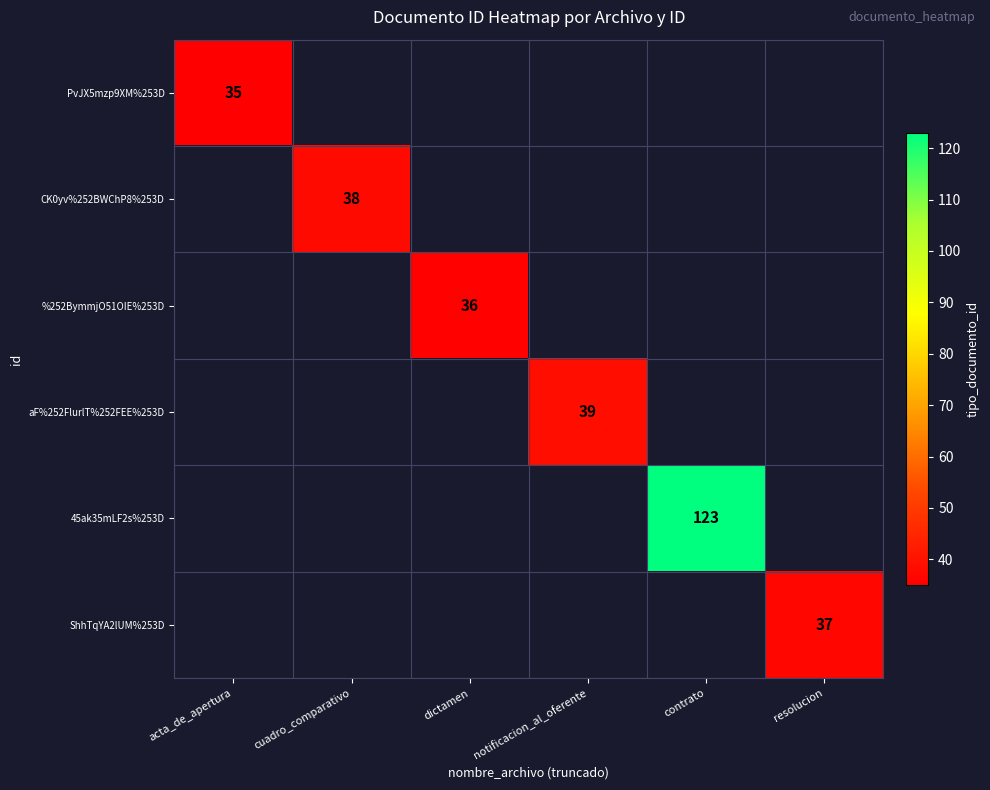

What is the maximum value shown in the chart?

123.0